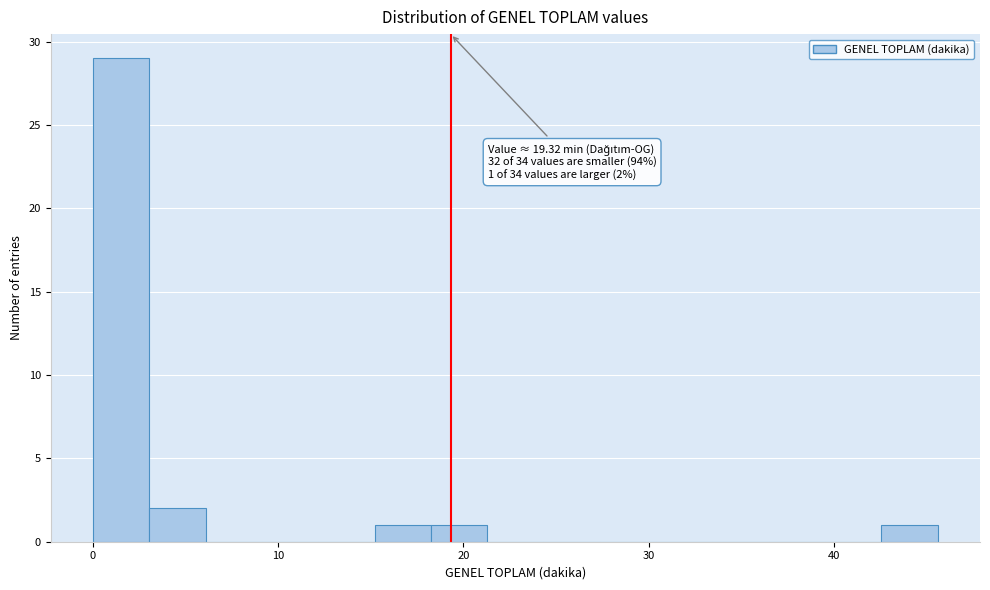

Read against the x-axis, roughly where is the centre of the tallest bar?

2